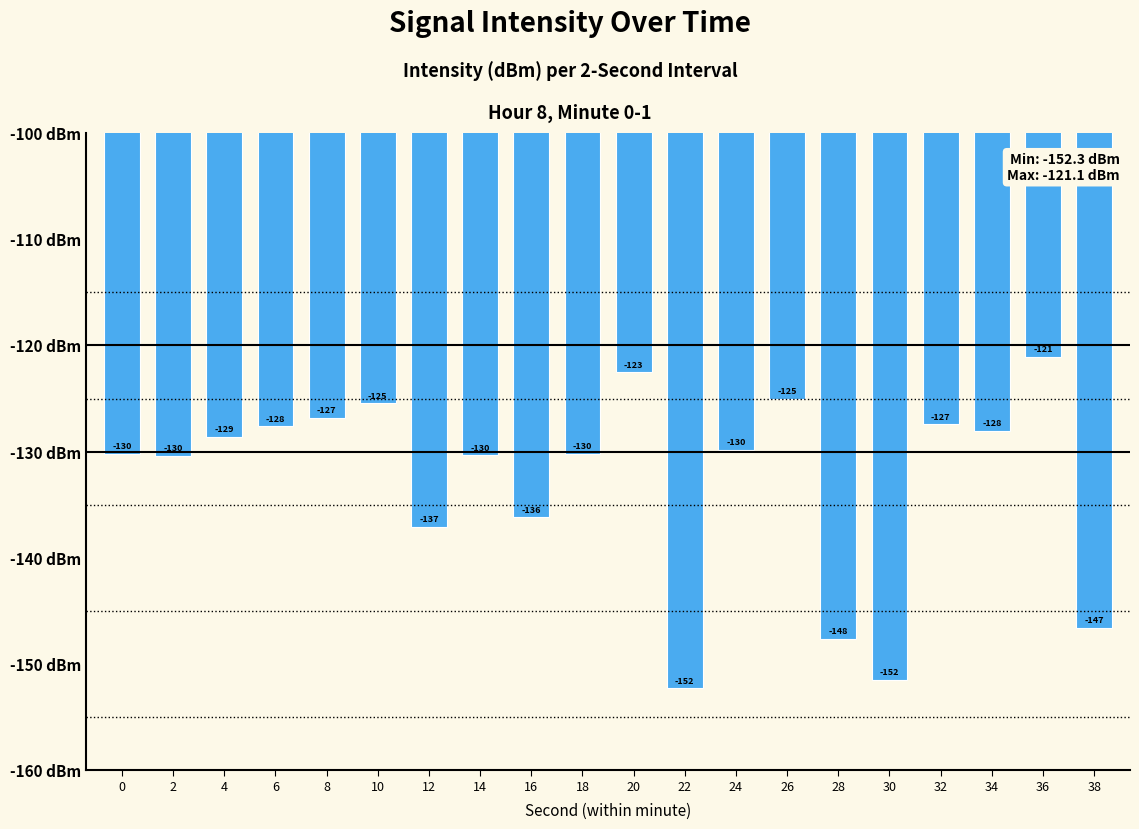

How many data points are less than -129?

11